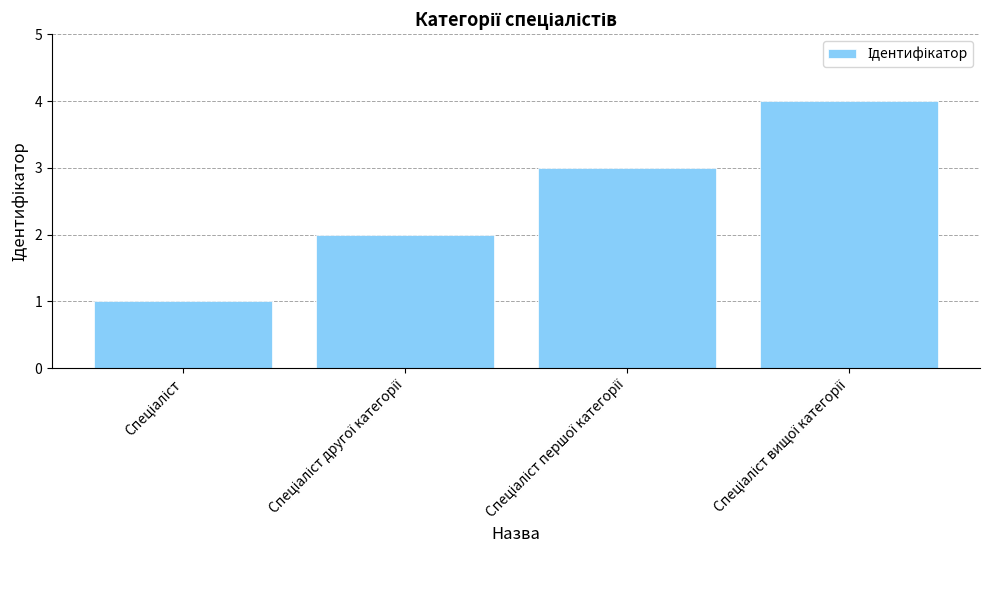

What is the sum of all values?

10